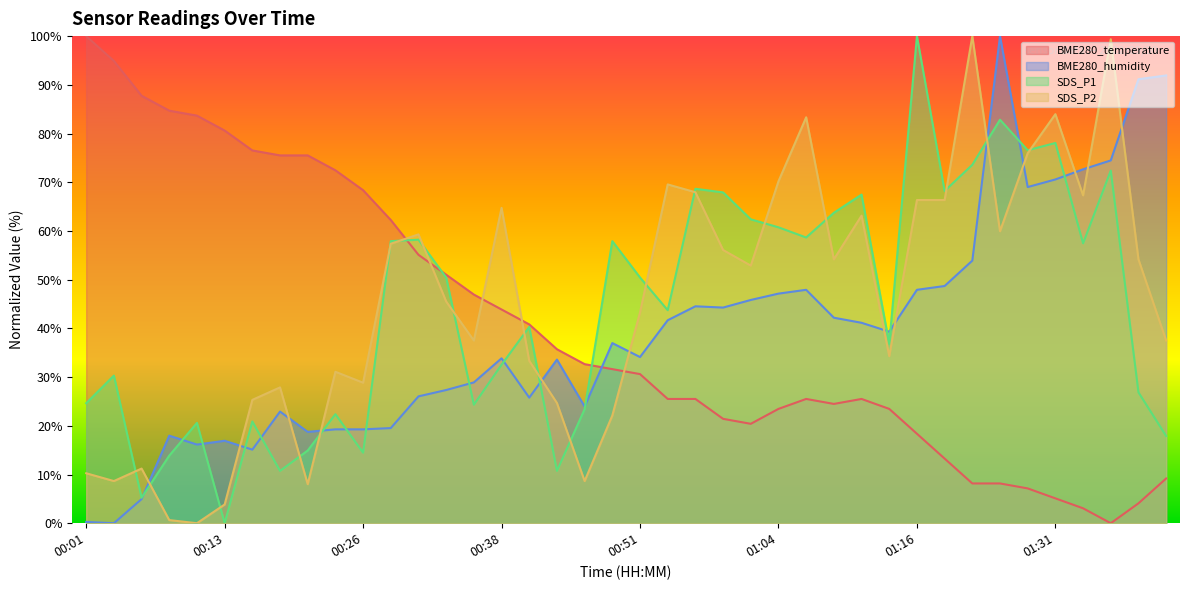

At which category is the sum across all series the highest?

01:25